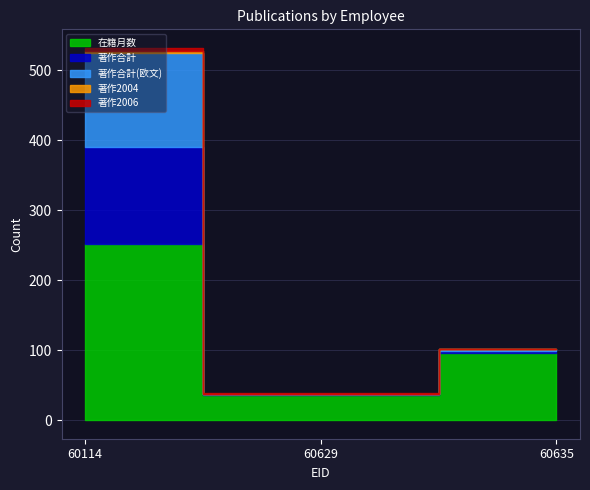

What is the value of the 著作合計(欧文) point at the 1st from the left?

135